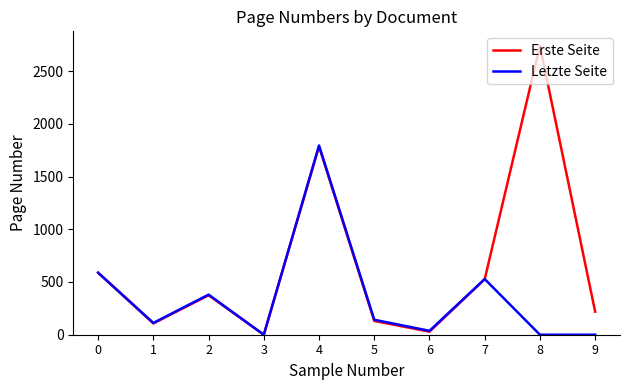

In Letzte Seite, how many points are higher than both neighbors (excluding endpoints)?

3